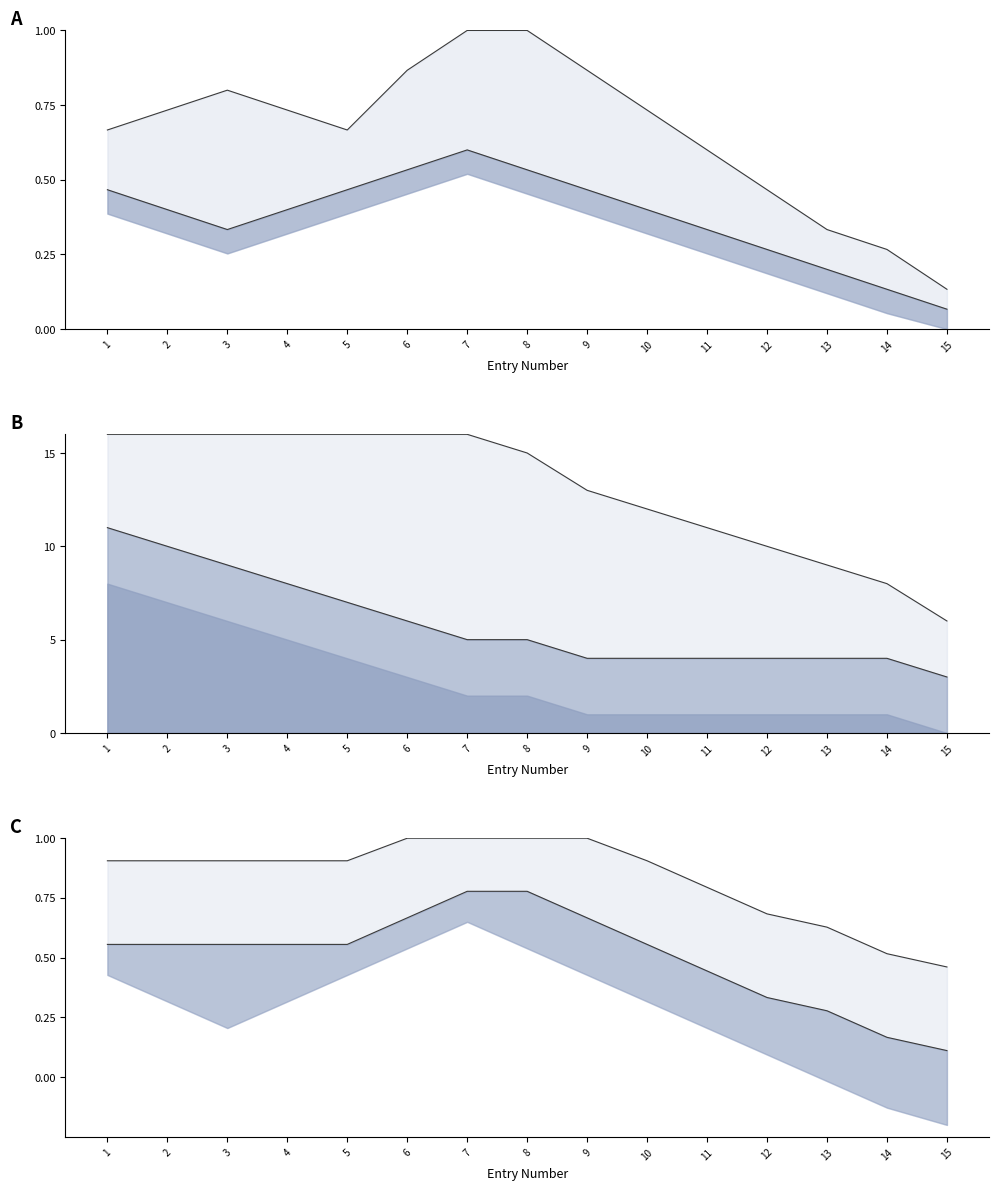

Reading left to right, transcribe all the data shown in this chart.

Di line: 1=0.5	2=0.4	3=0.3	4=0.4	5=0.5	6=0.5	7=0.6	8=0.5	9=0.5	10=0.4	11=0.3	12=0.3	13=0.2	14=0.1	15=0.1
Di upper: 1=0.7	2=0.7	3=0.8	4=0.7	5=0.7	6=0.9	7=1.0	8=1.0	9=0.9	10=0.7	11=0.6	12=0.5	13=0.3	14=0.3	15=0.1
Upper line: 1=16.0	2=16.0	3=16.0	4=16.0	5=16.0	6=16.0	7=16.0	8=15.0	9=13.0	10=12.0	11=11.0	12=10.0	13=9.0	14=8.0	15=6.0
Mid line: 1=11.0	2=10.0	3=9.0	4=8.0	5=7.0	6=6.0	7=5.0	8=5.0	9=4.0	10=4.0	11=4.0	12=4.0	13=4.0	14=4.0	15=3.0
Upper: 1=0.9	2=0.9	3=0.9	4=0.9	5=0.9	6=1.0	7=1.0	8=1.0	9=1.0	10=0.9	11=0.8	12=0.7	13=0.6	14=0.5	15=0.5
Mid: 1=0.6	2=0.6	3=0.6	4=0.6	5=0.6	6=0.7	7=0.8	8=0.8	9=0.7	10=0.6	11=0.4	12=0.3	13=0.3	14=0.2	15=0.1